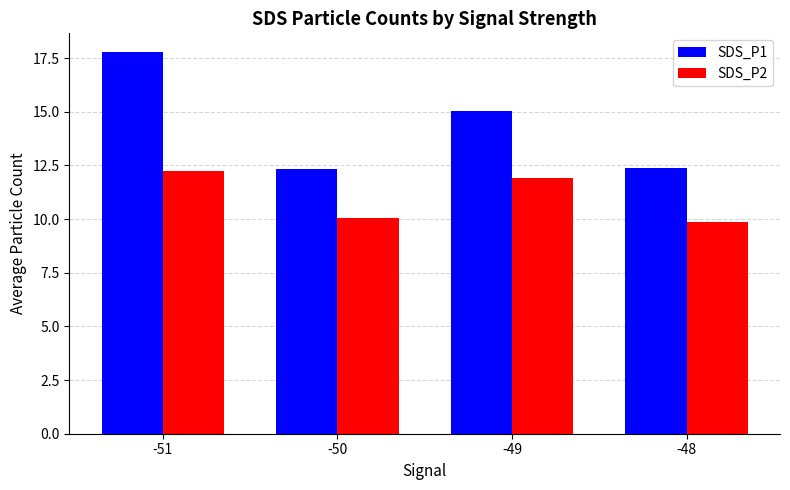

Which series has the largest total across all categories?

SDS_P1